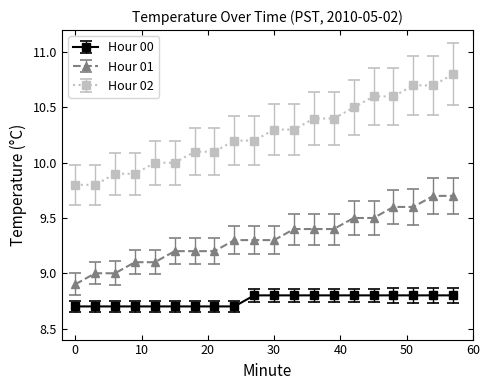

Rank the series by their maximum value, from highest to lowest.

Hour 02, Hour 01, Hour 00